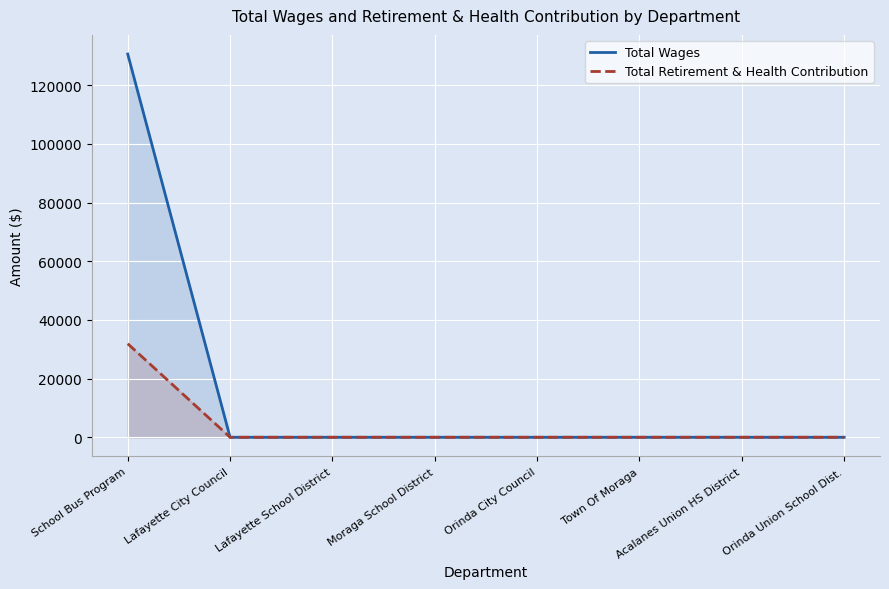

Reading left to right, list all the values displayed in this chart.

Total Wages: 130632	0	0	0	0	0	0	0
Total Retirement & Health Contribution: 31892	0	0	0	0	0	0	0